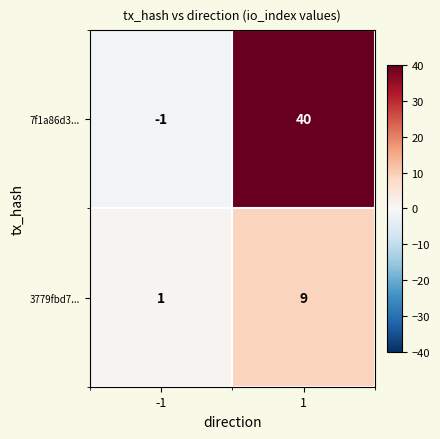

What is the maximum value shown in the chart?

40